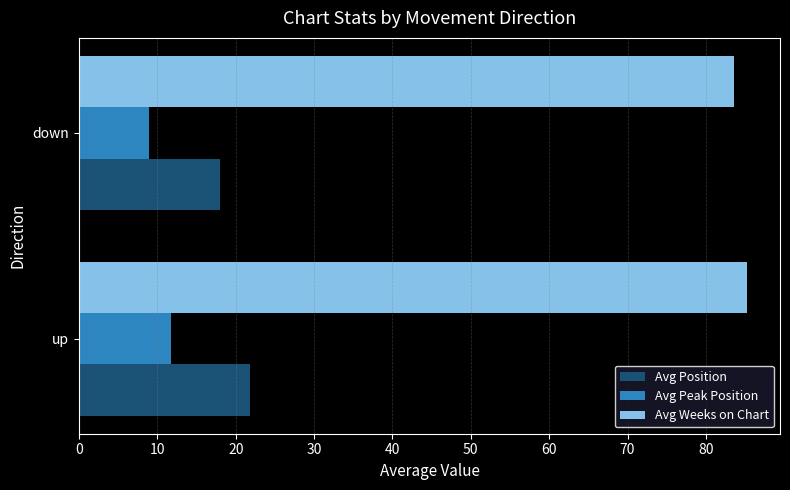

What is the difference between the highest and lowest values at up?

73.4